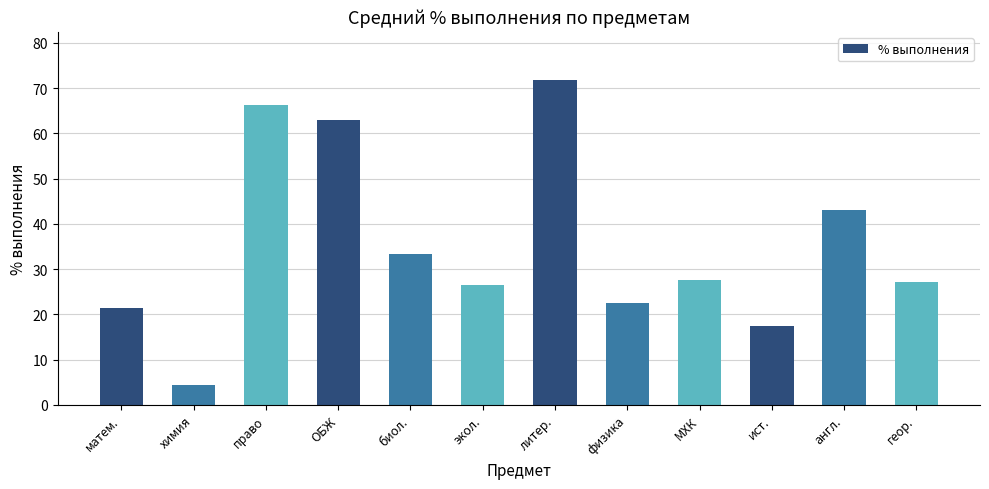

Count the number of data series in this chart.

1